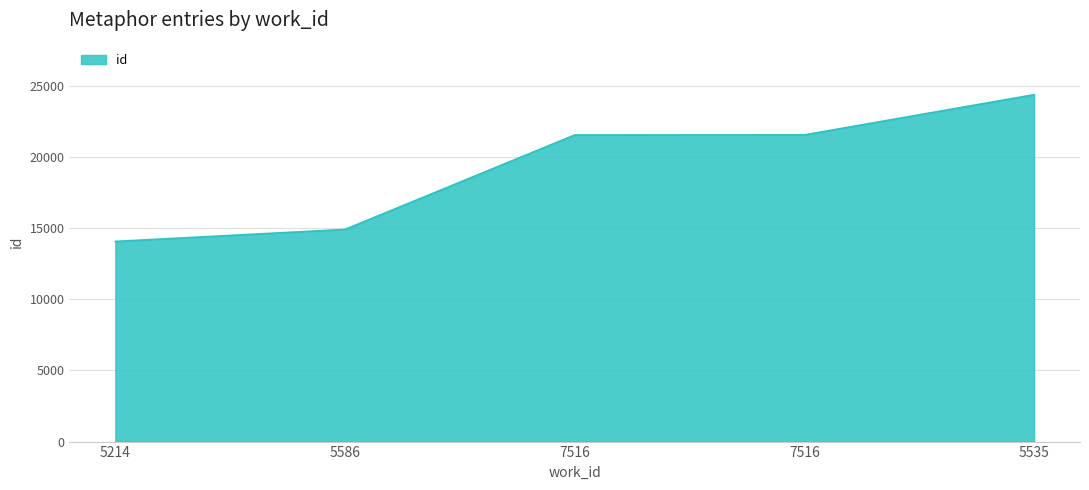

Rank the categories by value from highest to lowest.

5535, 7516, 7516, 5586, 5214